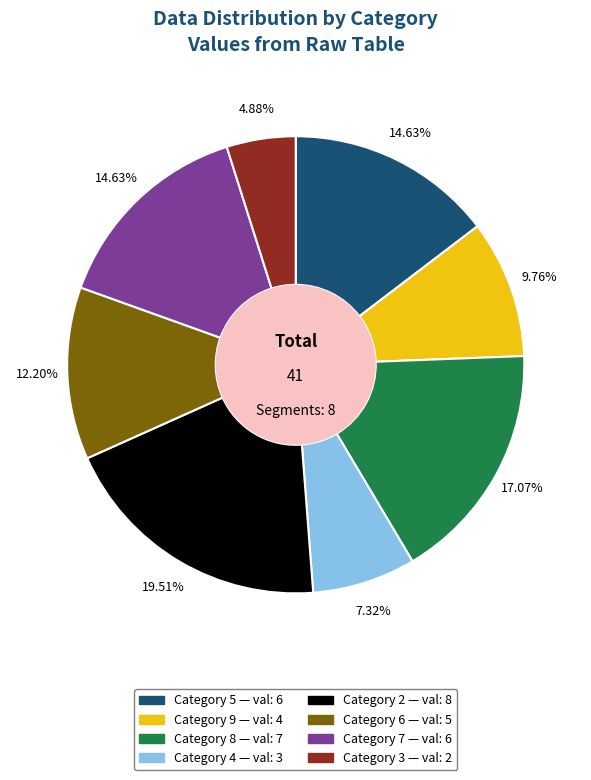

Does any single category account for the majority?

No